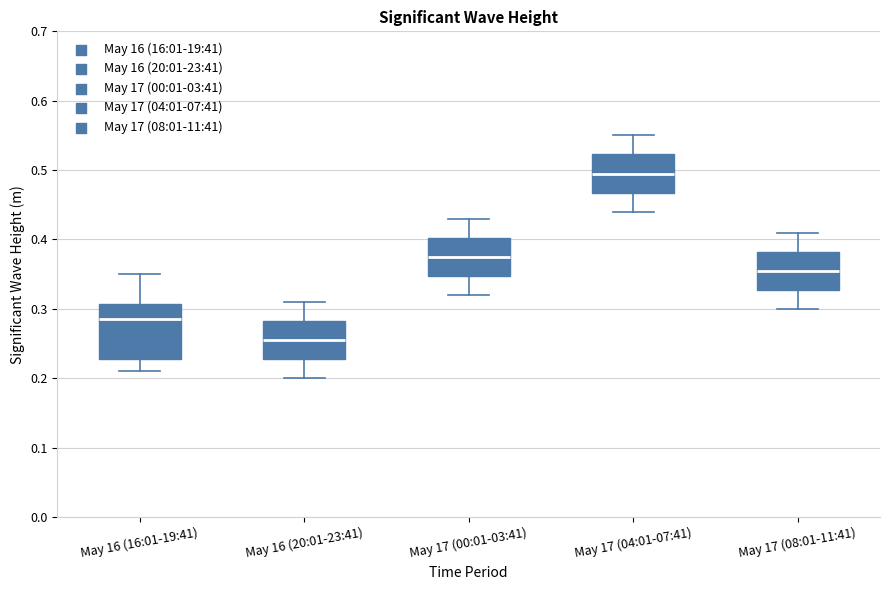

Comparing the boxes themselves (not the whiskers), which one is the tallest?

May 16 (16:01-19:41)